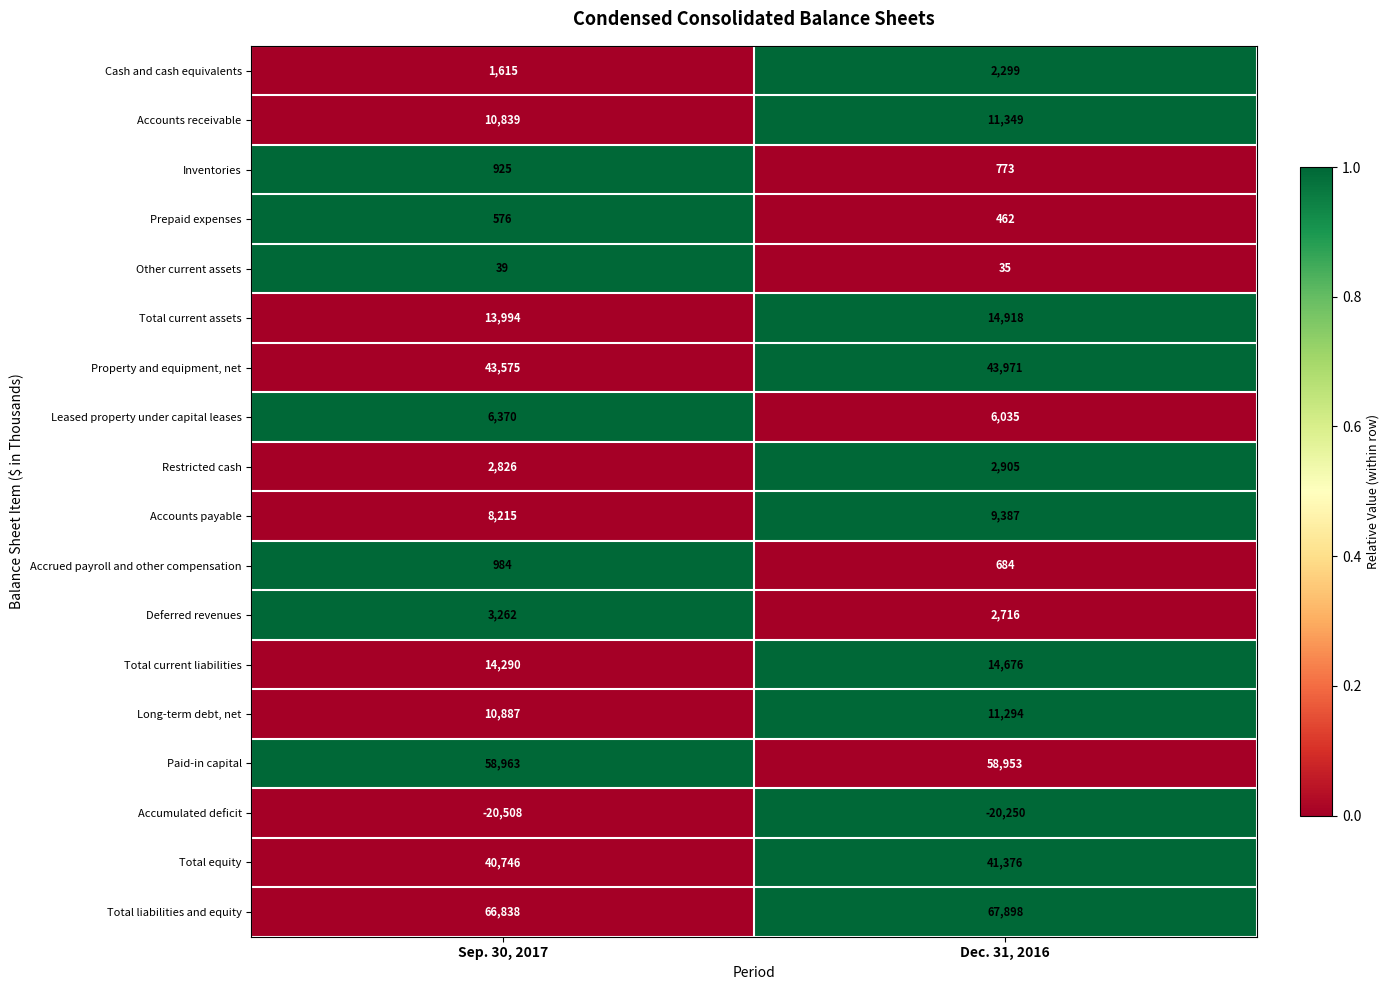

What is the difference between the maximum and minimum values in the Property and equipment, net series?

396